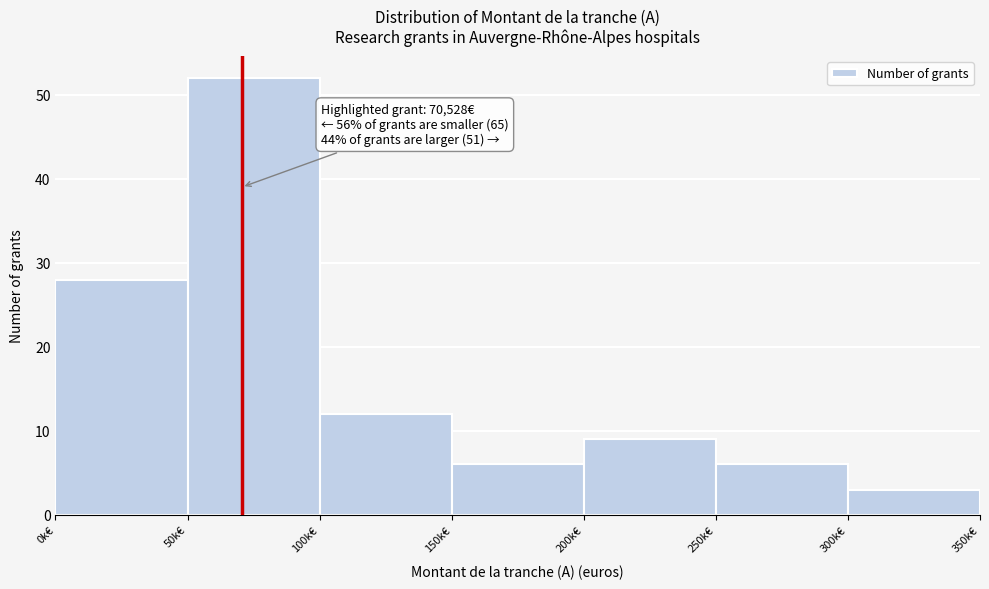

Reading left to right, transcribe all the data shown in this chart.

28	52	12	6	9	6	3